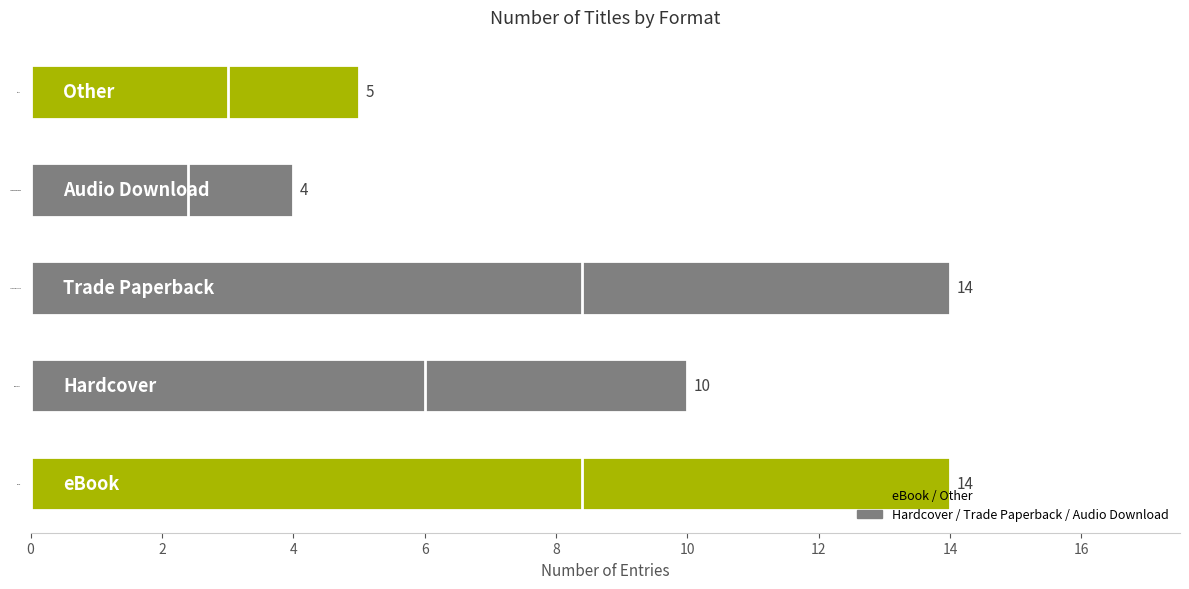

The value at Trade Paperback is 21. True or false?

False